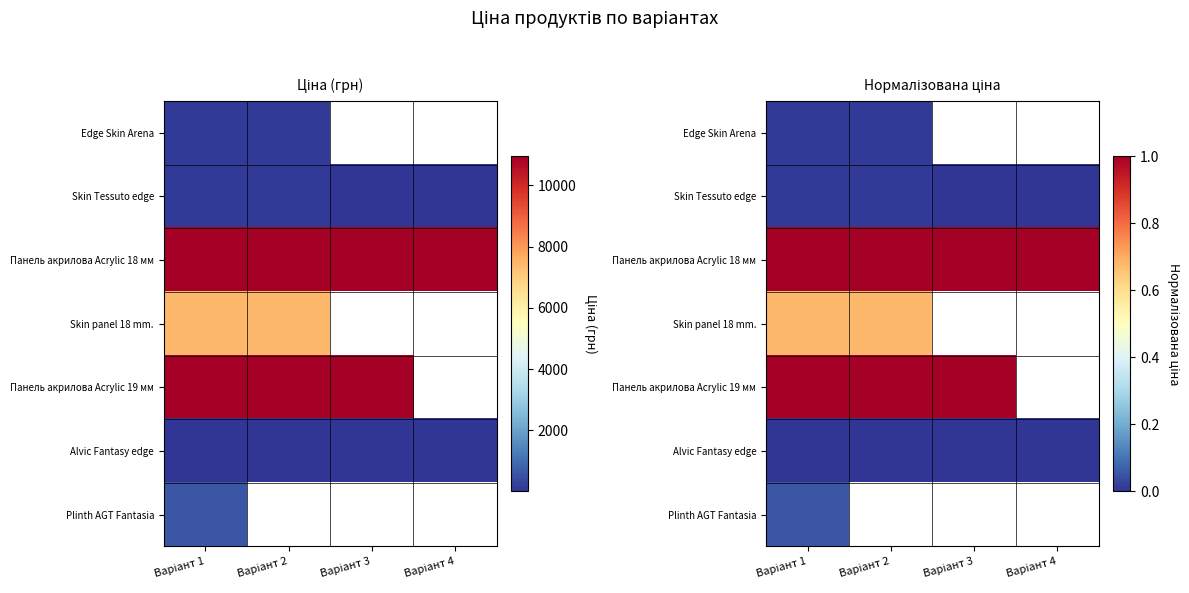

Which series has the largest total across all categories?

Панель акрилова Acrylic 18 мм